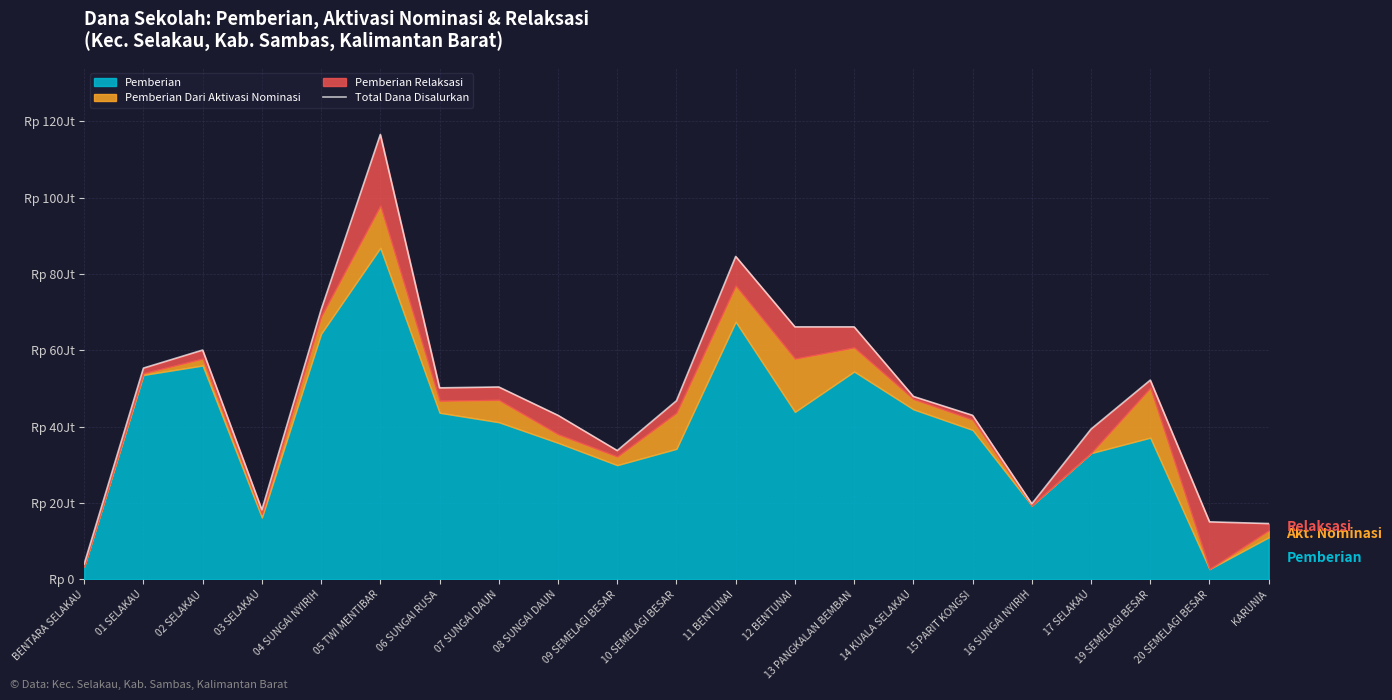

Where does the data first go above 47925000?

01 SELAKAU